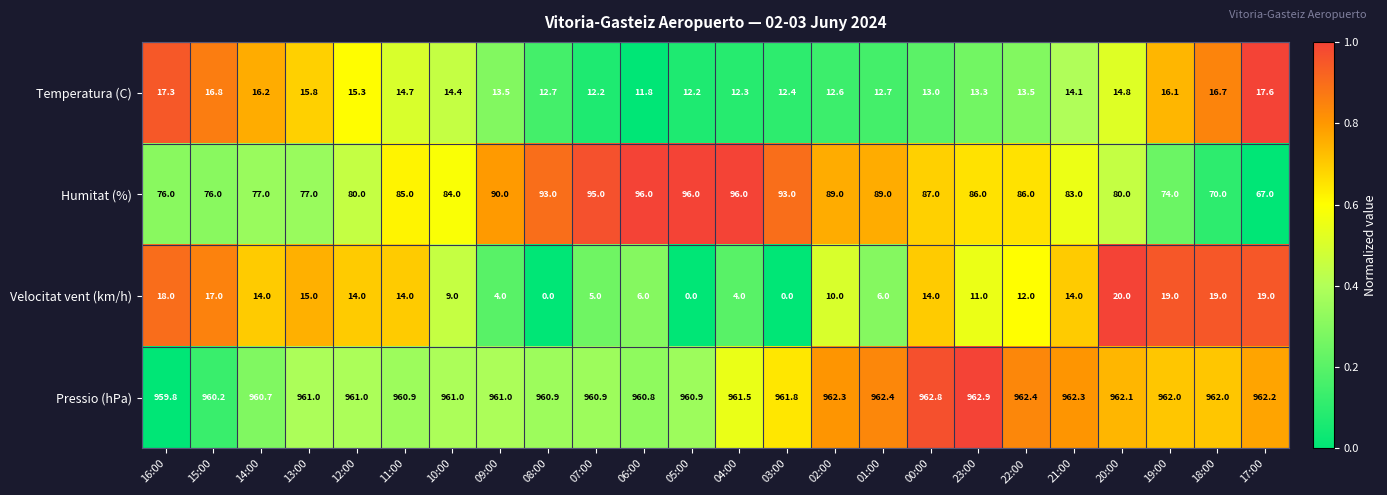

What is the highest value of the Humitat (%) series?

96.0